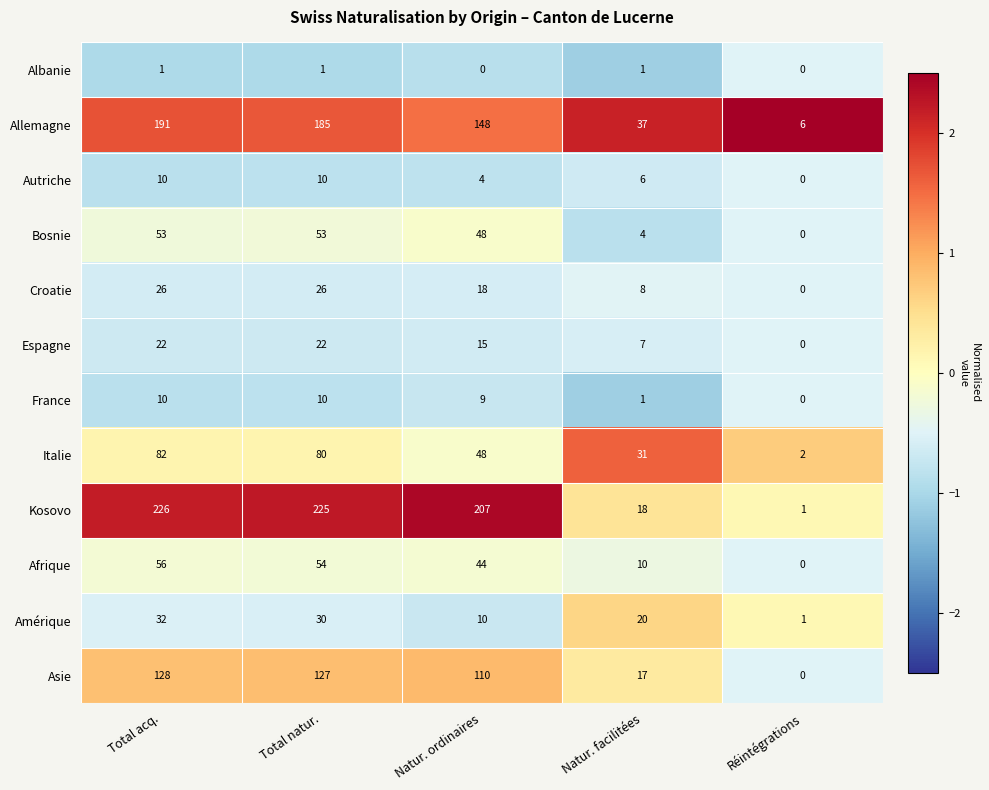

What is the minimum value shown in the chart?

0